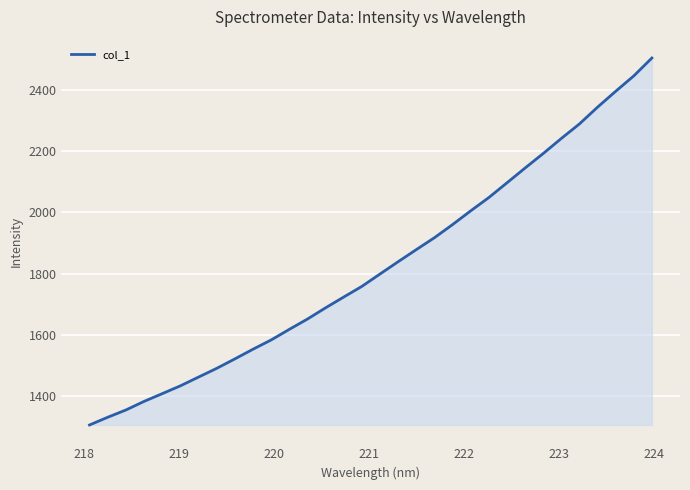

What is the minimum value shown in the chart?

1306.2